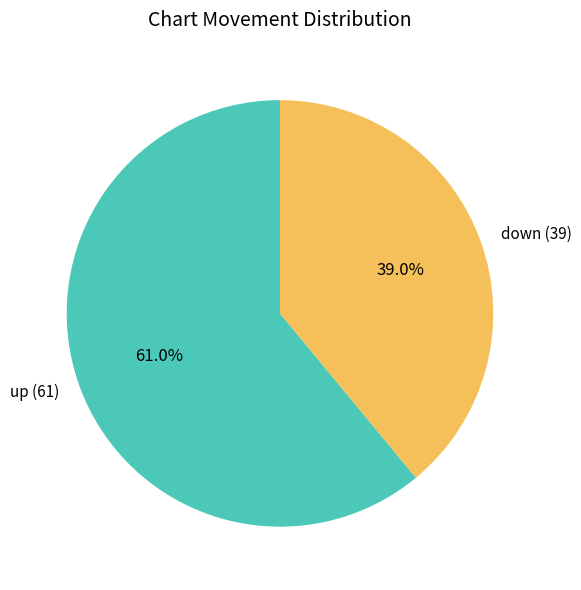

Is the sum of up and down greater than half?

Yes